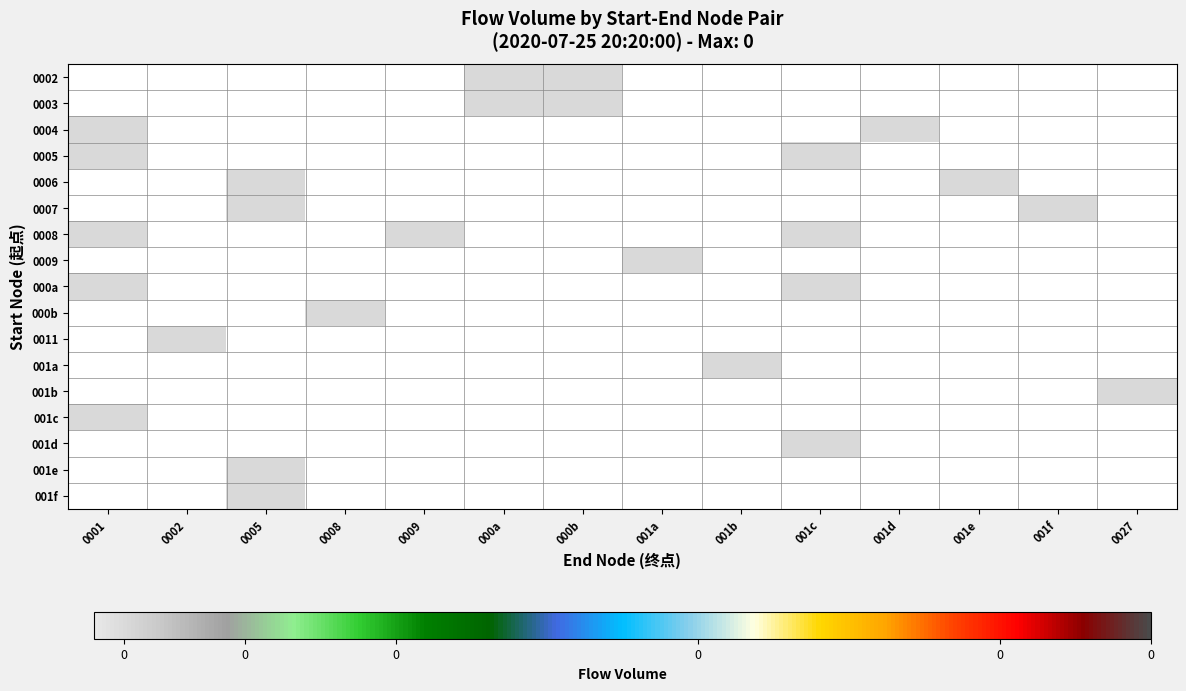

At 001b, list the series in order from largest to smallest.

0002, 0003, 0004, 0005, 0006, 0007, 0008, 0009, 000a, 000b, 0011, 001a, 001b, 001c, 001d, 001e, 001f